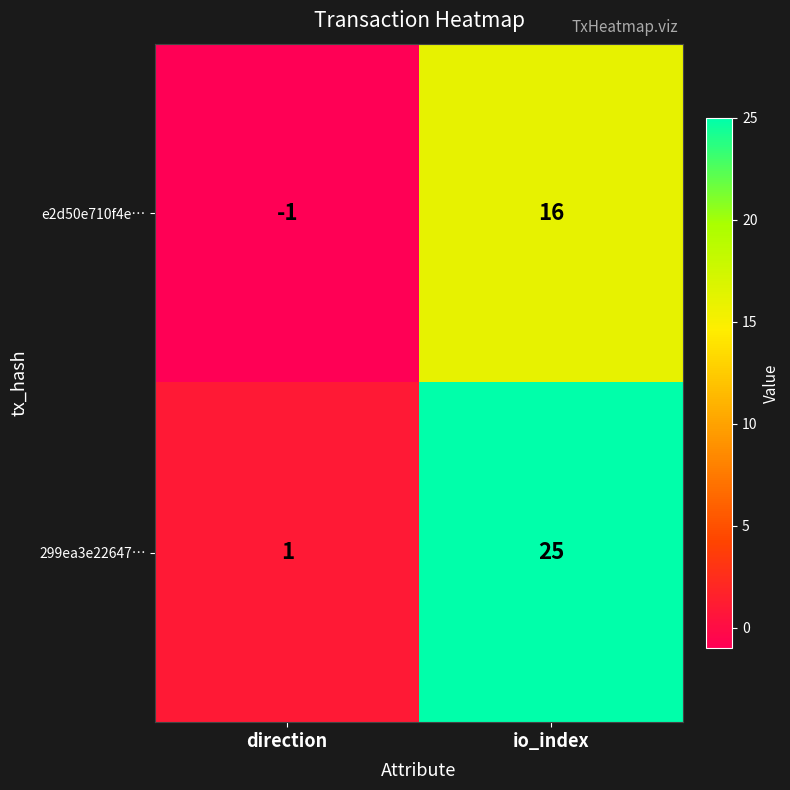

What is the minimum value shown in the chart?

-1